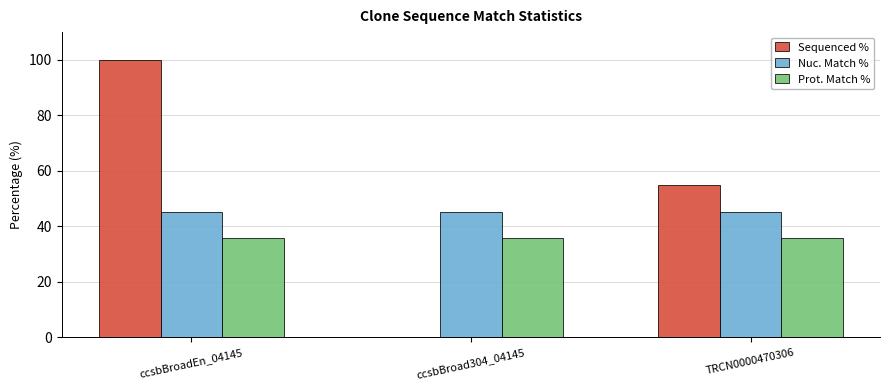

Reading left to right, what are all the values shown in this chart?

Sequenced %: ccsbBroadEn_04145=100.0	ccsbBroad304_04145=0.0	TRCN0000470306=55.1
Nuc. Match %: ccsbBroadEn_04145=45.1	ccsbBroad304_04145=45.1	TRCN0000470306=45.1
Prot. Match %: ccsbBroadEn_04145=35.8	ccsbBroad304_04145=35.8	TRCN0000470306=35.8